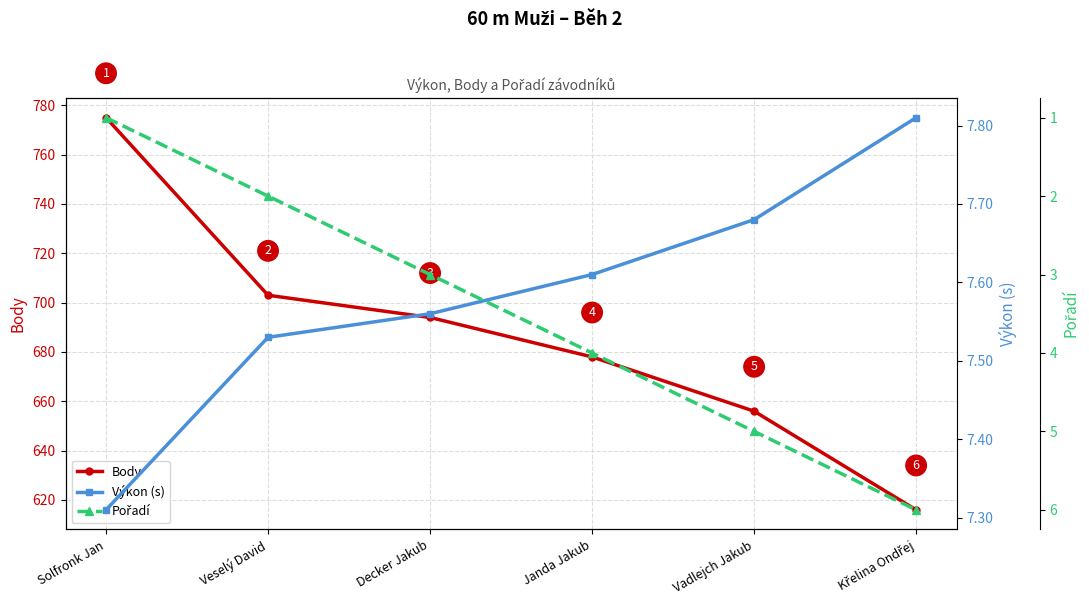

List the labels in order of Výkon (s) value, smallest first.

Solfronk Jan, Veselý David, Decker Jakub, Janda Jakub, Vadlejch Jakub, Křelina Ondřej